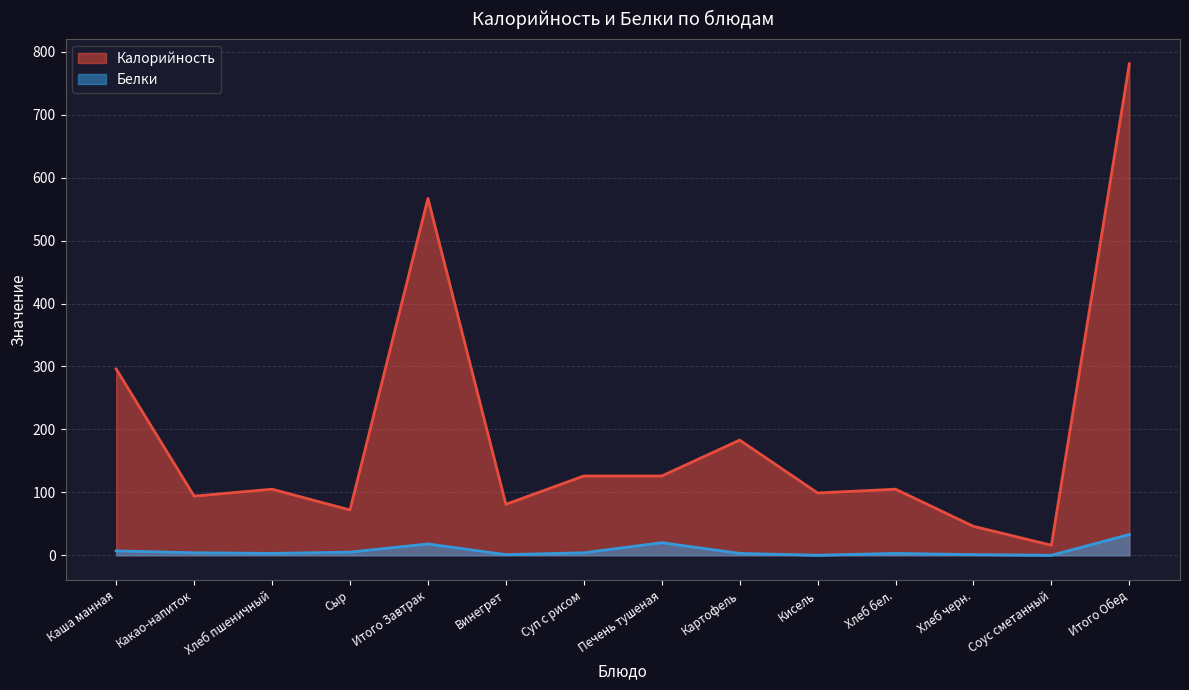

The value of Белки at Картофель is 3. True or false?

True